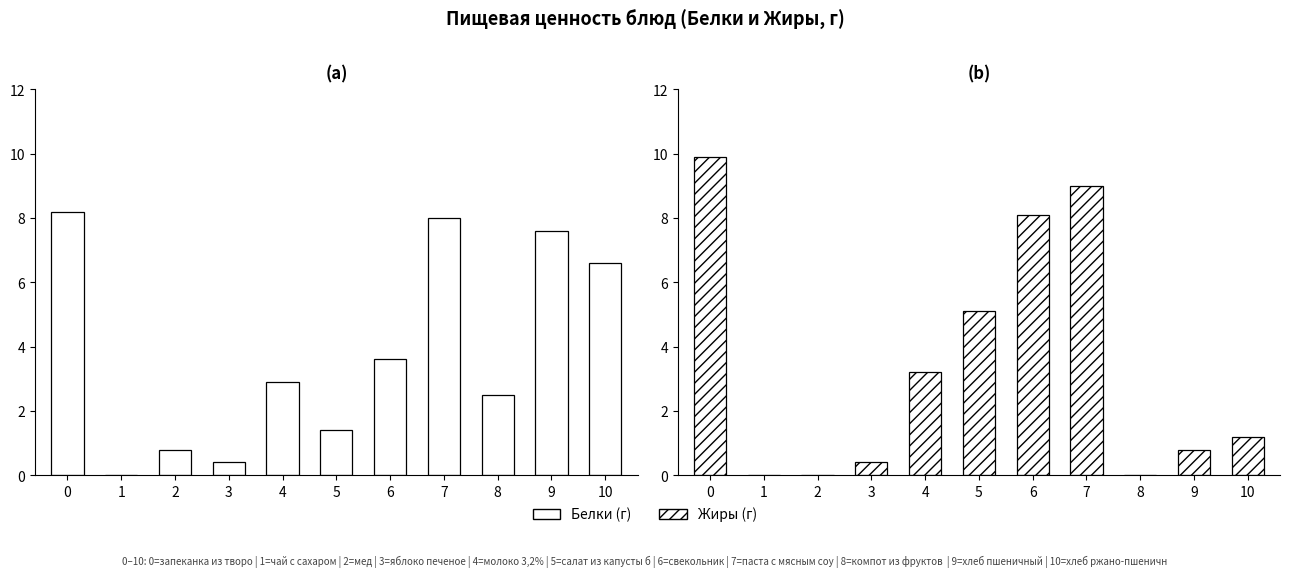

True or false: Белки has a value of 4.4 at 8.

False